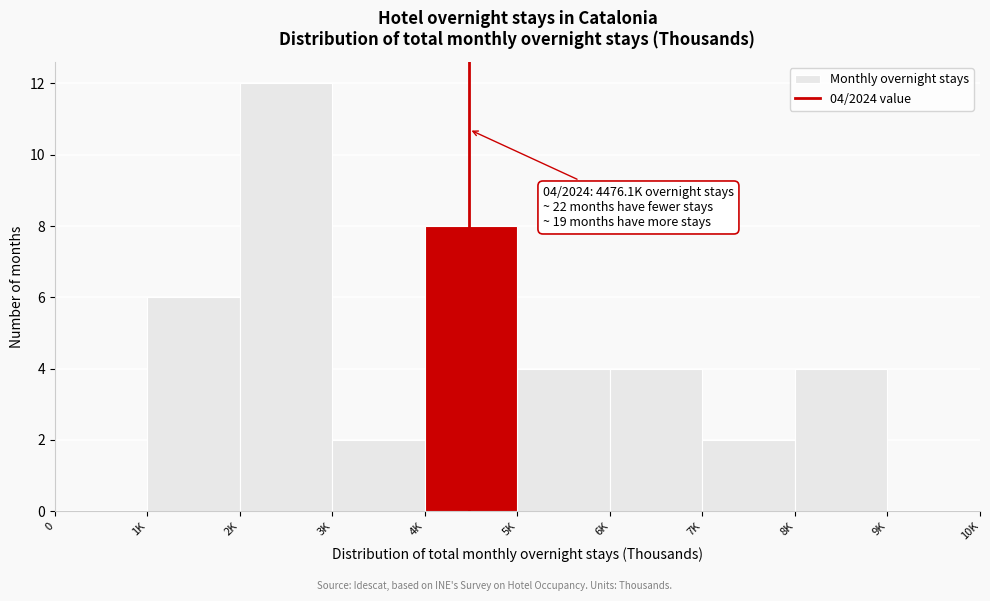

Reading left to right, what are all the values shown in this chart?

0=0	1K=6	2K=12	3K=2	4K=8	5K=4	6K=4	7K=2	8K=4	9K=0